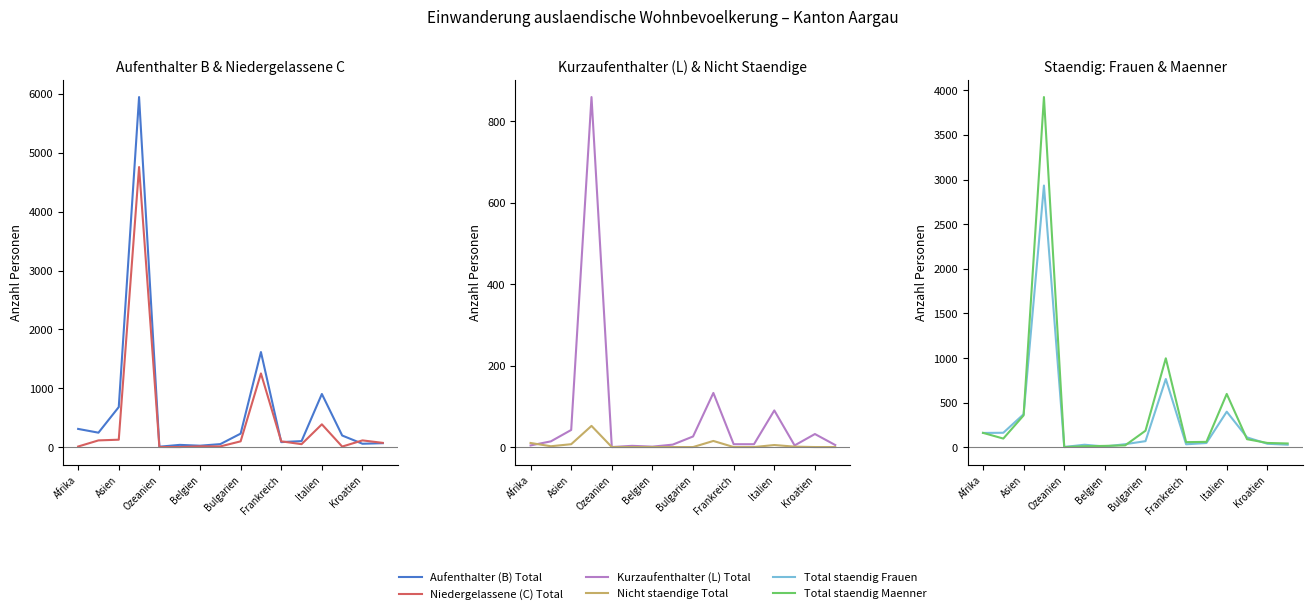

Does the chart display data point markers on the line(s)?

No